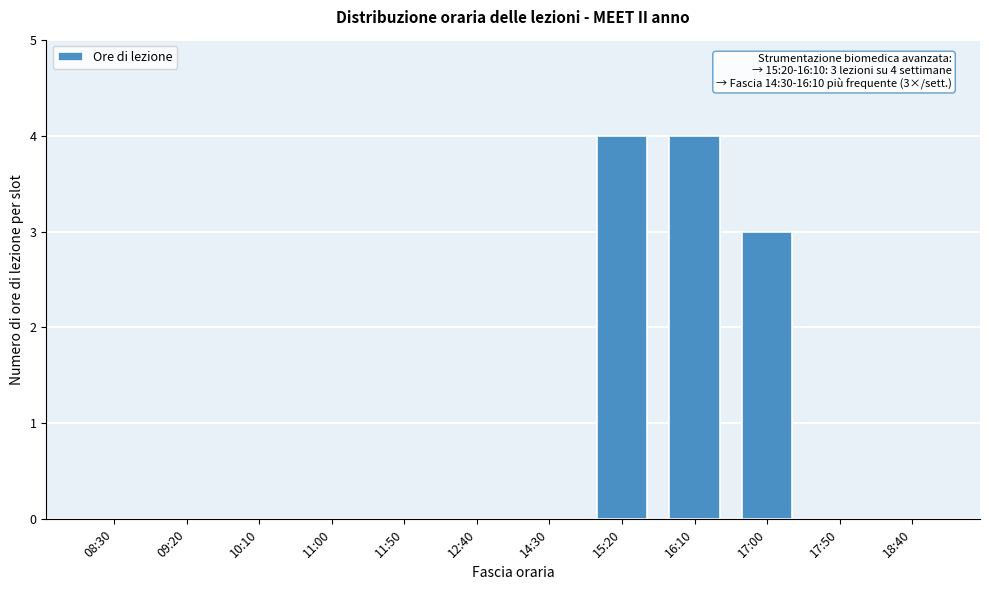

Reading left to right, transcribe all the data shown in this chart.

08:30=0	09:20=0	10:10=0	11:00=0	11:50=0	12:40=0	14:30=0	15:20=4	16:10=4	17:00=3	17:50=0	18:40=0